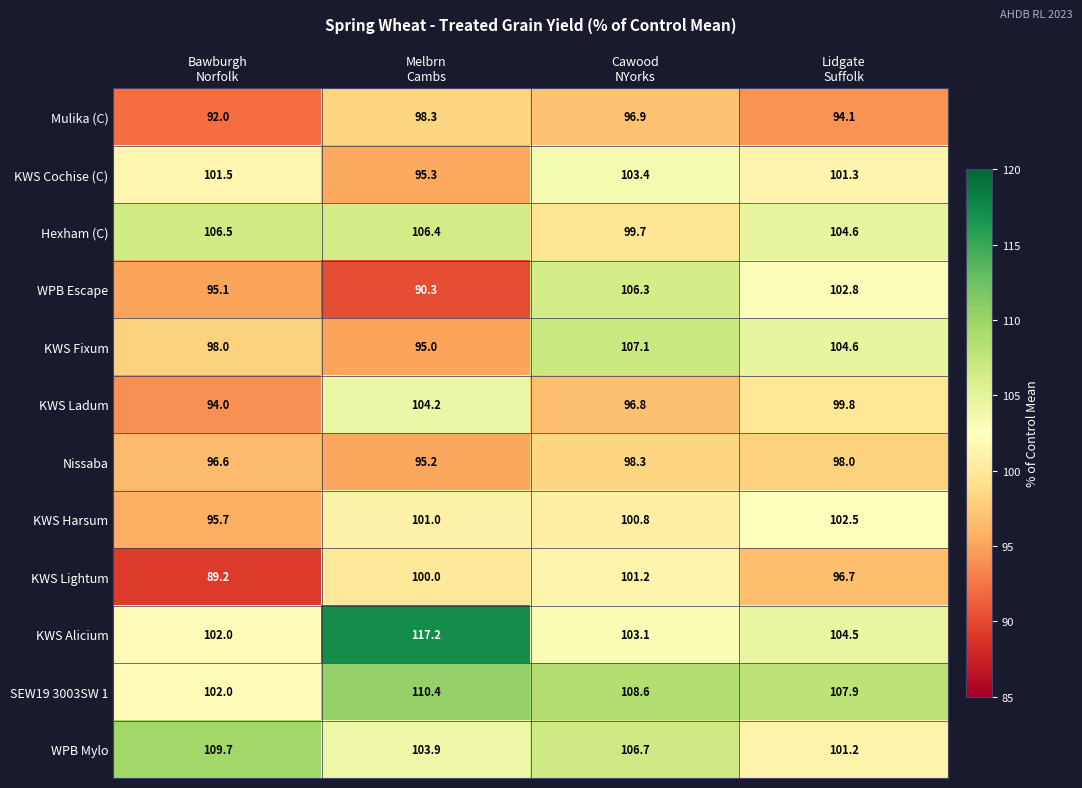

What is the smallest value displayed?

89.2